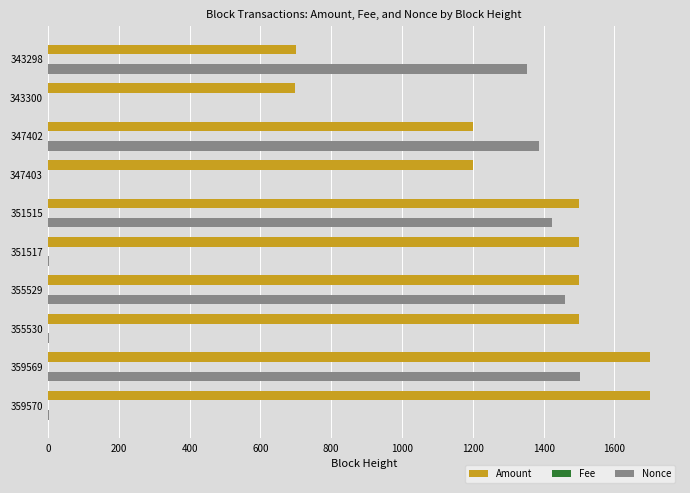

What is the greatest value displayed?

1700.0